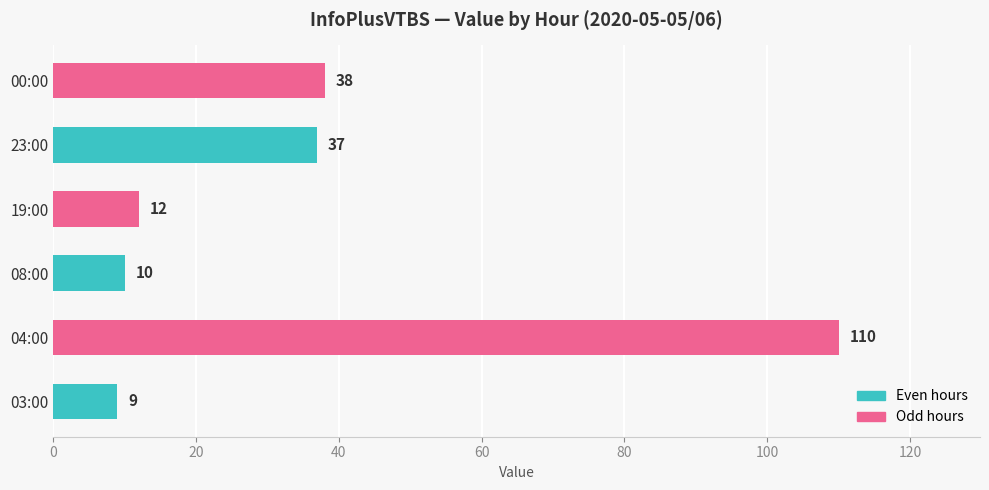

True or false: the data shows 14 at 08:00.

False